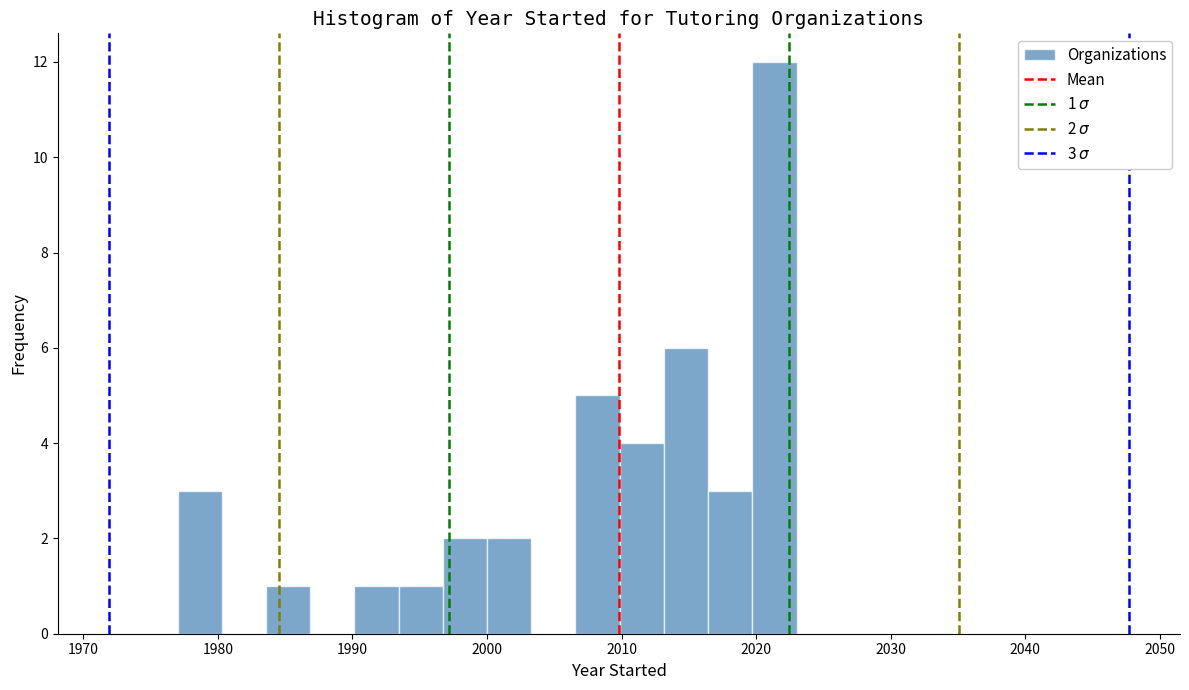

Read against the x-axis, roughly where is the centre of the tallest bar?

2021